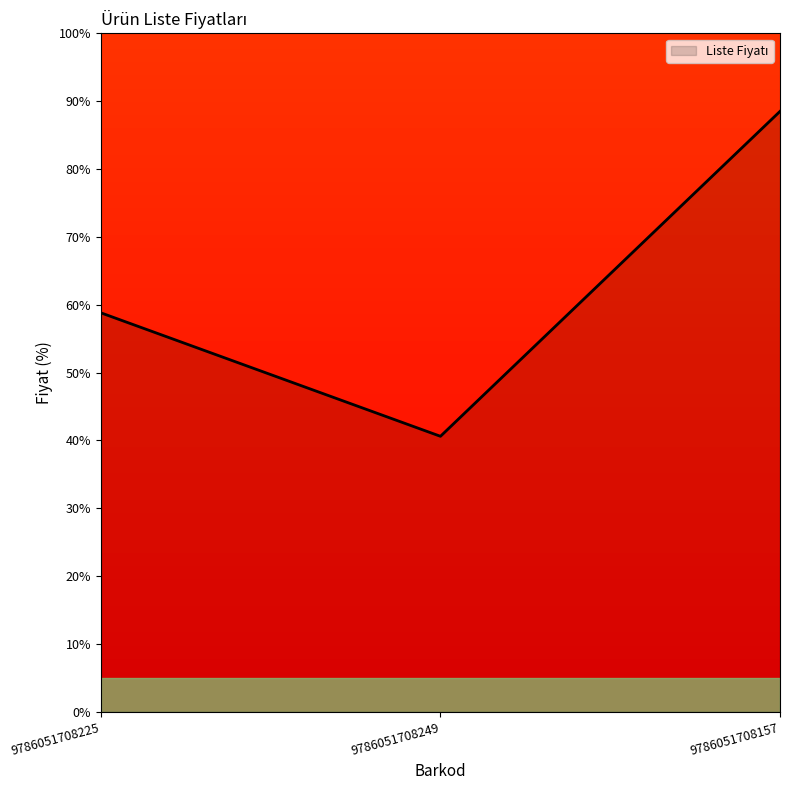

Is it true that the value at 9786051708225 is 58.8?

True